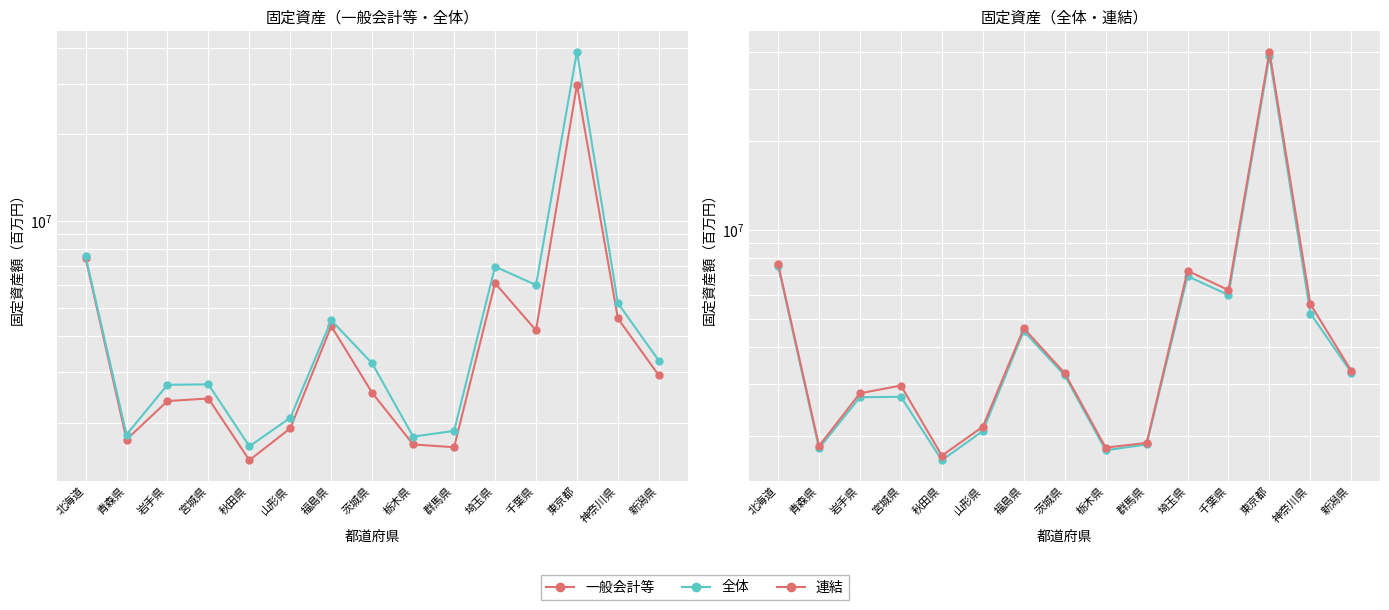

Does the chart display data point markers on the line(s)?

Yes